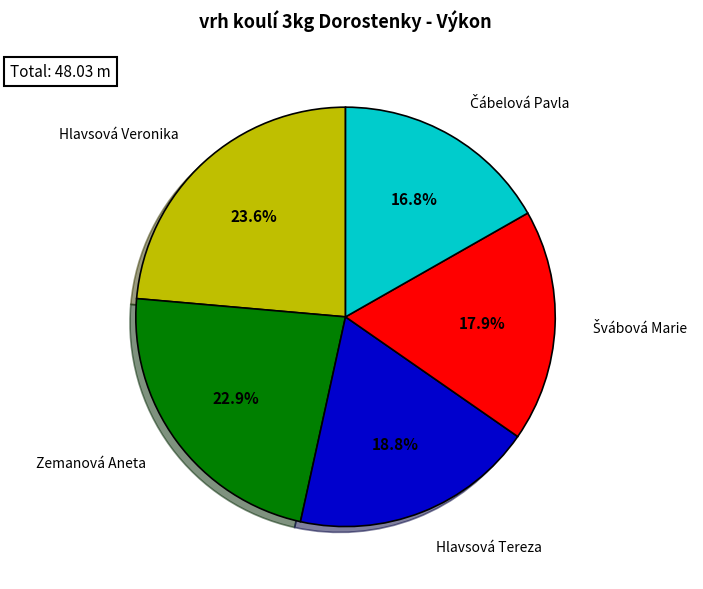

Is there a majority slice in this chart?

No